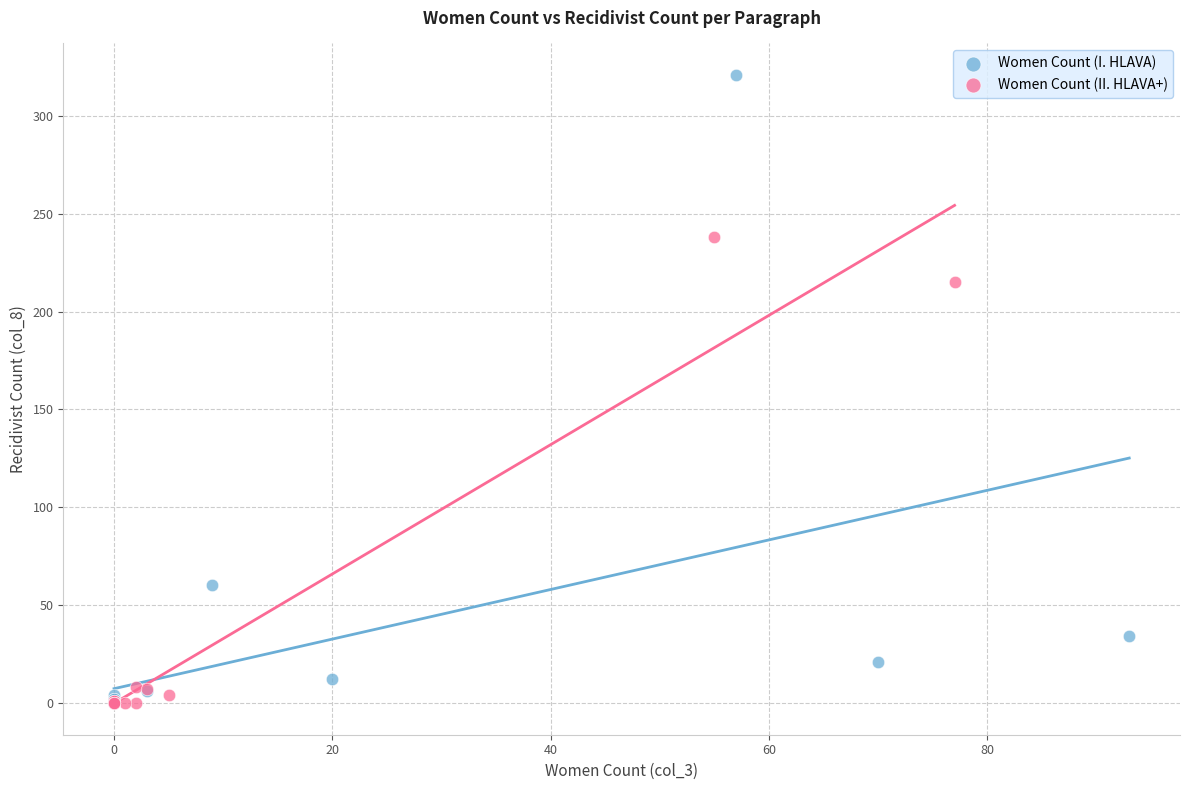

Which series contains the highest Y value?

Women Count (I. HLAVA)